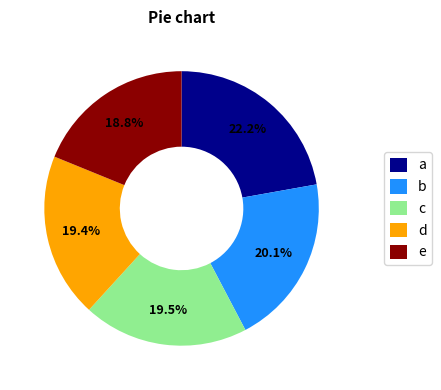

Count the number of slices in the pie.

5